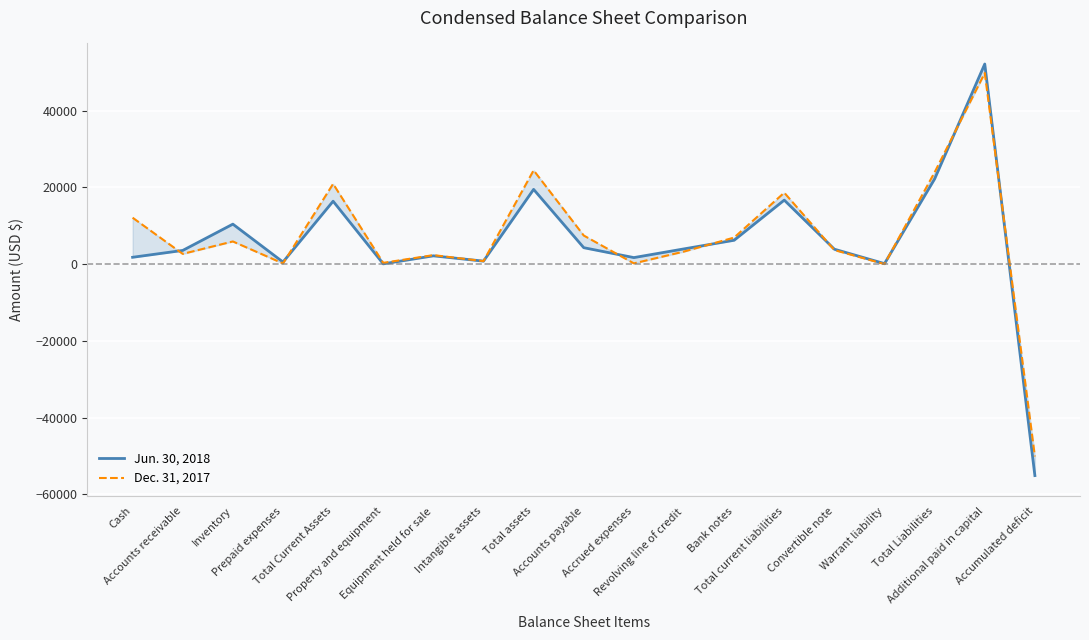

At which category does the chart reach its peak across all series?

Additional paid in capital